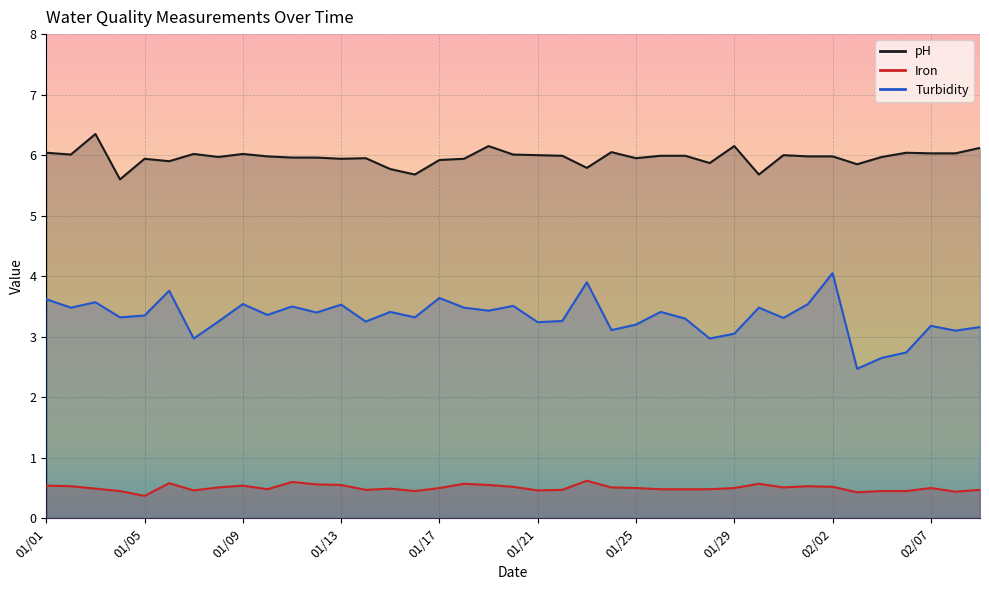

True or false: pH and Turbidity cross at least once.

False